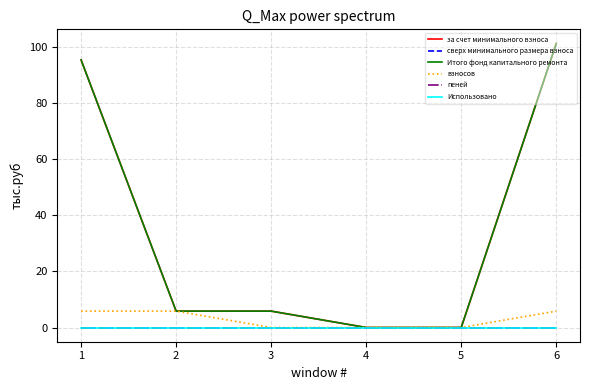

Is this an area chart (filled region under the line)?

No